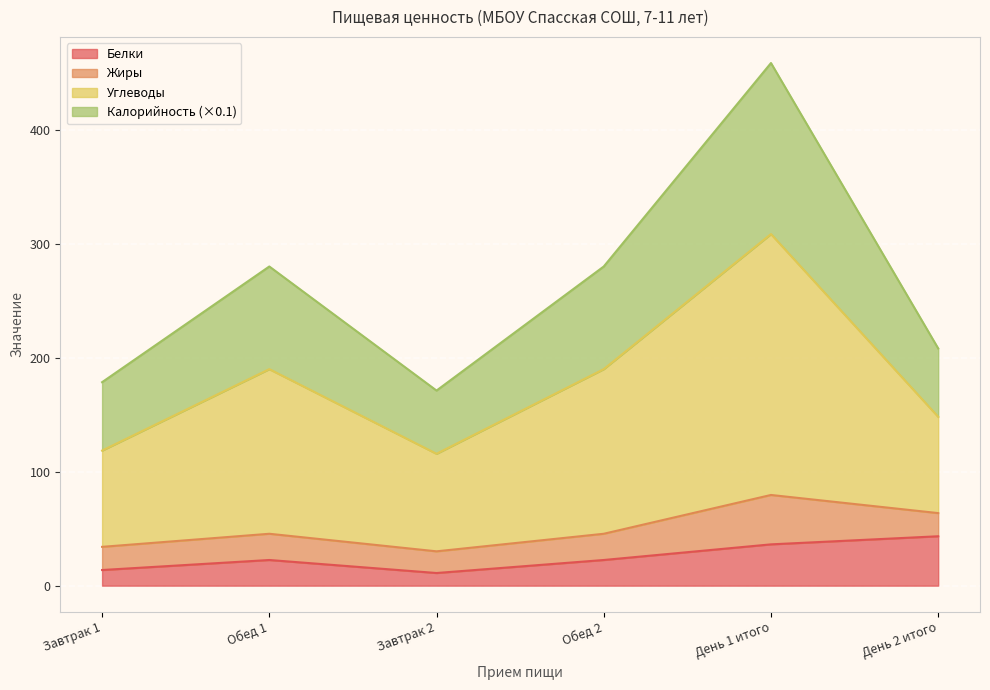

What is the total value across all series at День 1 итого?

458.9